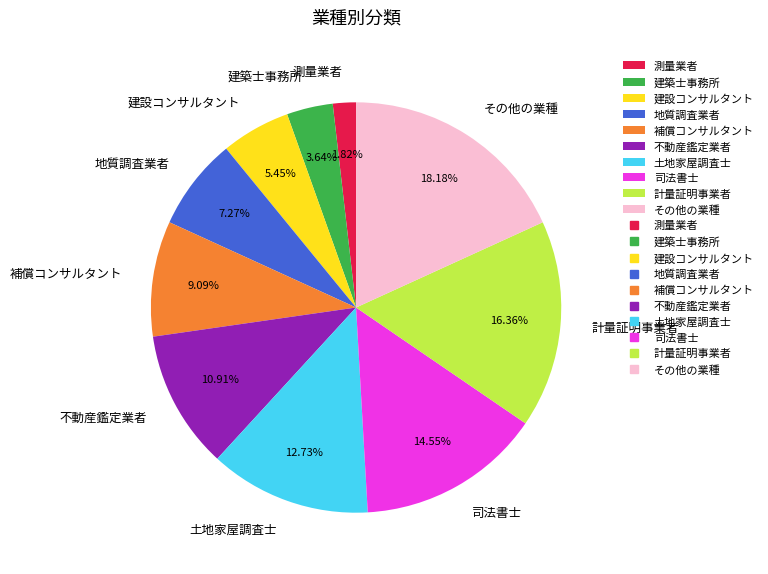

Which slice is the largest?

その他の業種